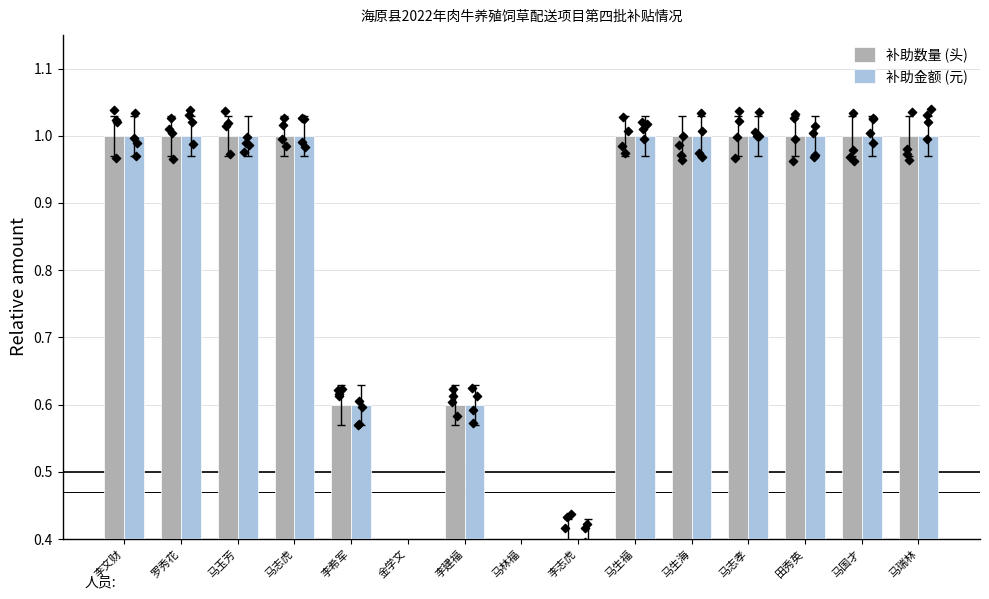

Is the value of 补助数量 (头) at 马国才 greater than the value of 补助金额 (元) at 马生福?

No